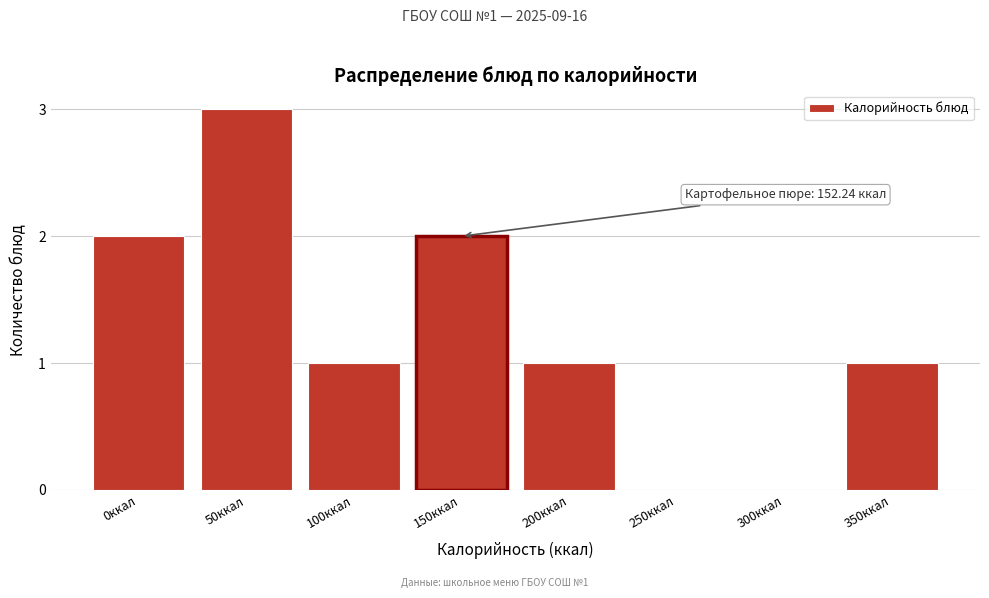

Reading right to left, list all the values displayed in this chart.

350ккал=1	300ккал=0	250ккал=0	200ккал=1	150ккал=2	100ккал=1	50ккал=3	0ккал=2